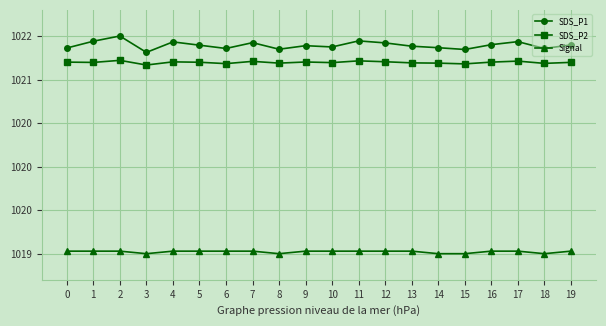

Between 6 and 13, which is larger?

13